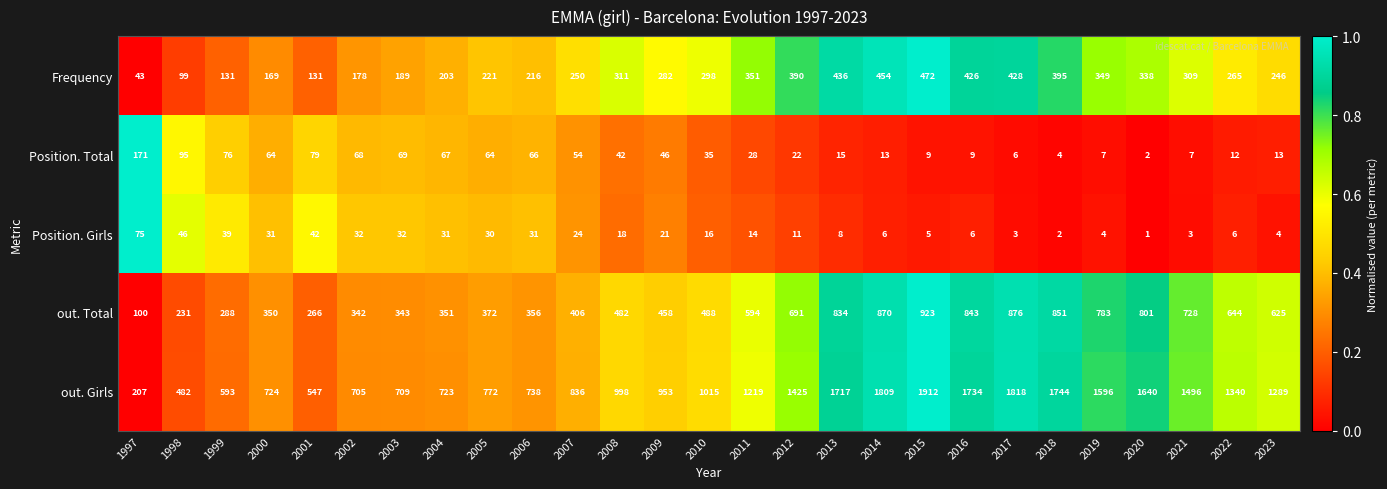

The Position. Girls series shows 31 at 2006. True or false?

True